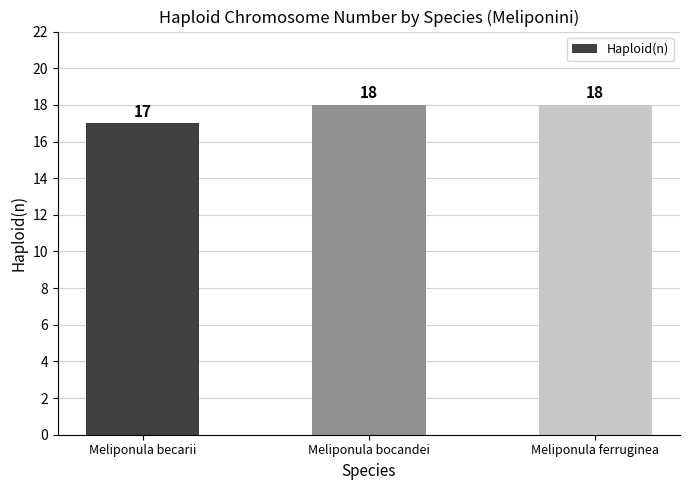

The chart shows a value of 18 at Meliponula ferruginea. True or false?

True